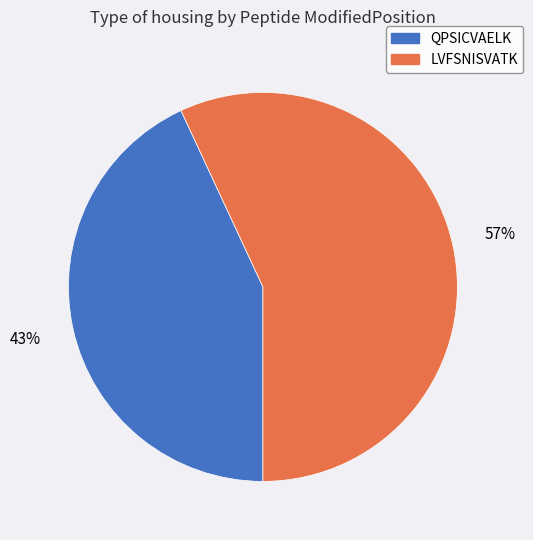

What percentage is the LVFSNISVATK slice, to the nearest percent?

57%